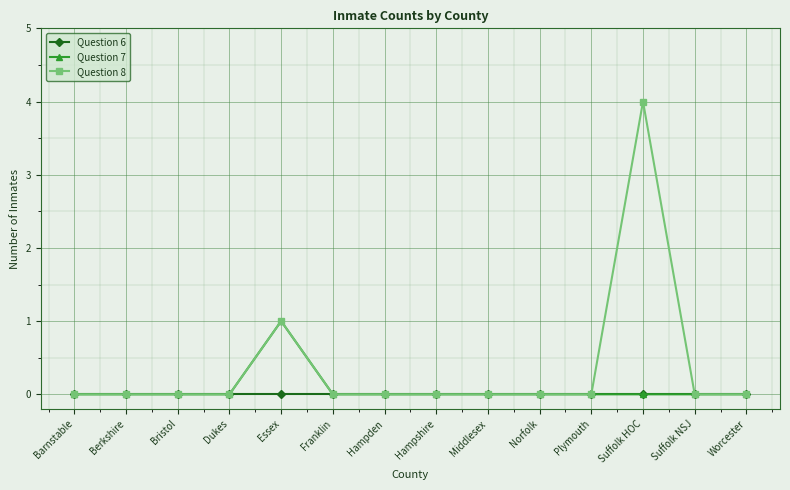

The value of Question 7 at Essex is 1. True or false?

True